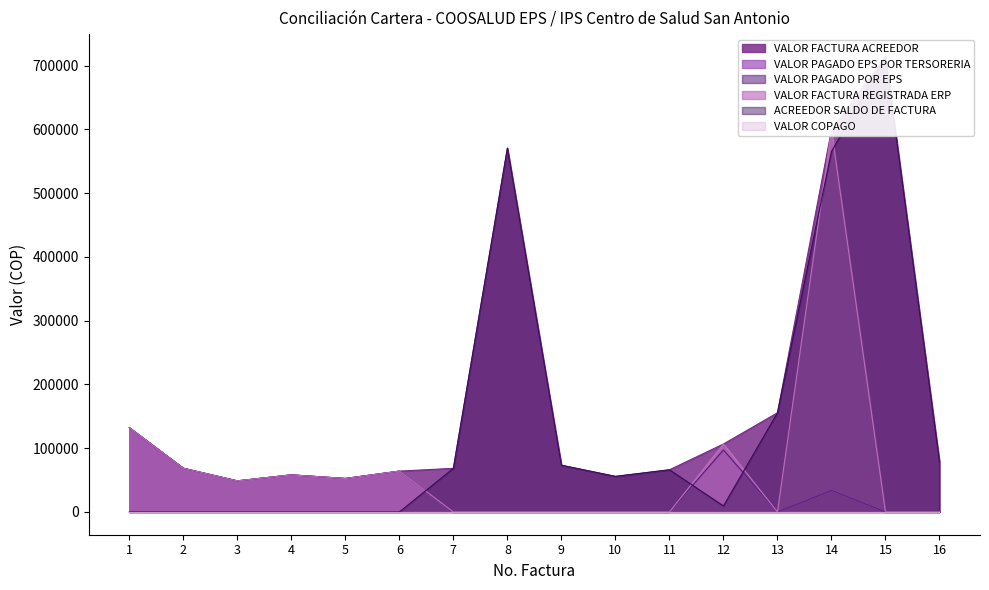

Which category has the highest value in the VALOR PAGADO EPS POR TERSORERIA series?

1